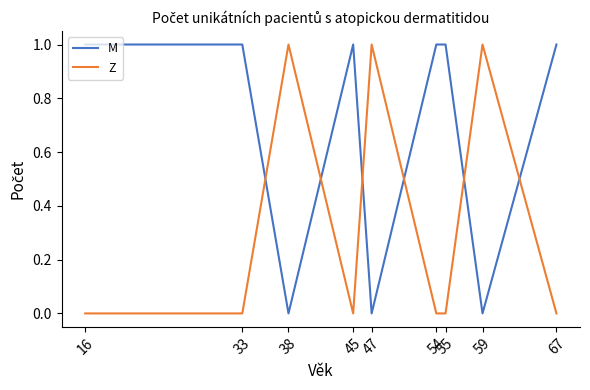

Is it true that M equals 1 at 59?

False